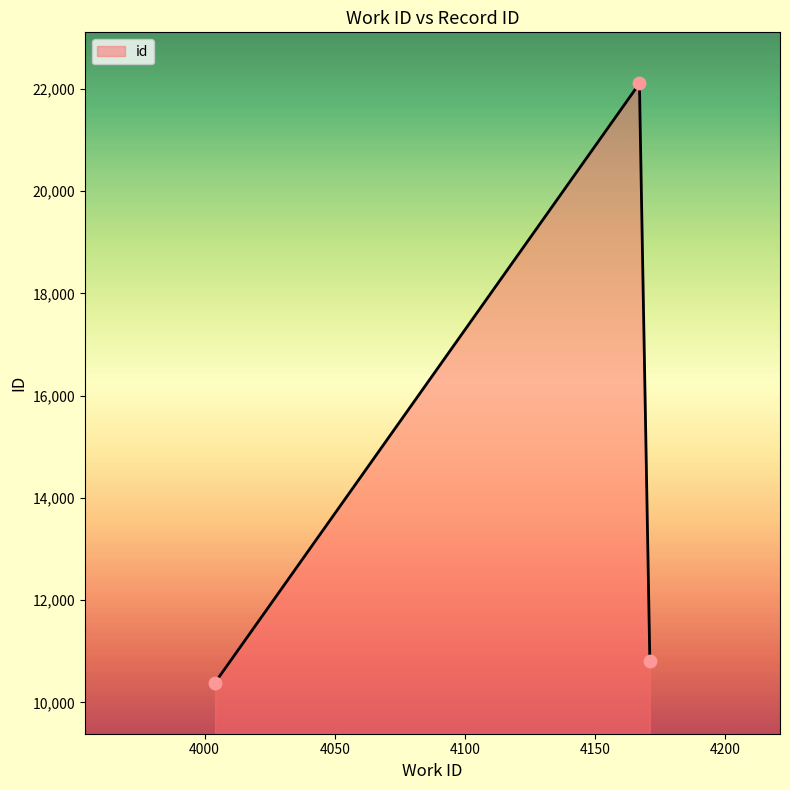

What is the difference between the second highest and minimum values?

432